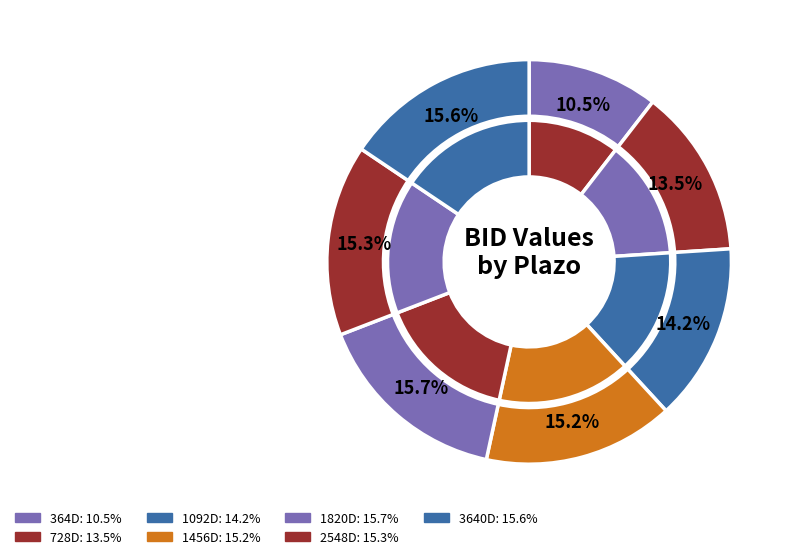

To the nearest percent, what is the difference between the 3640D and 1092D slice percentages?

1%